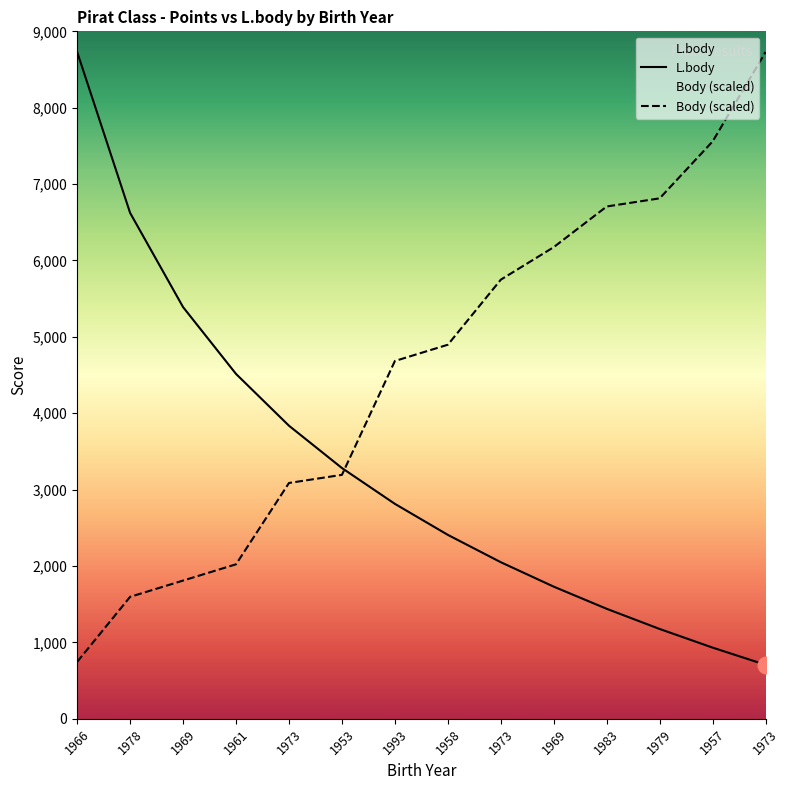

Which category has the highest value in the Body series?

1973